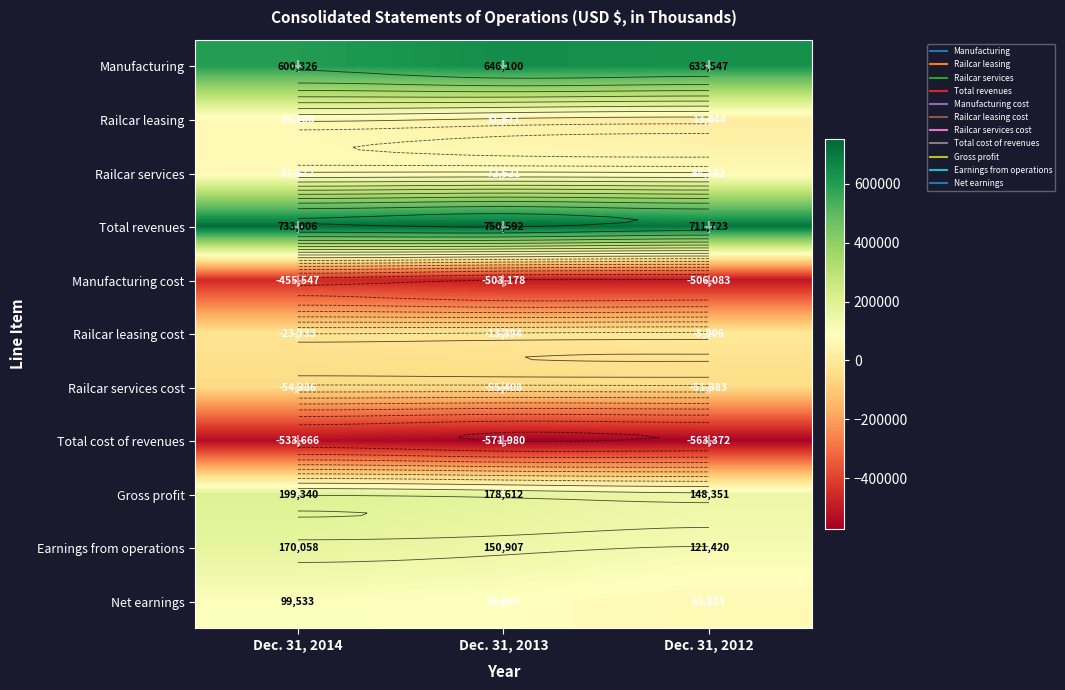

How many data points does each series have?

3